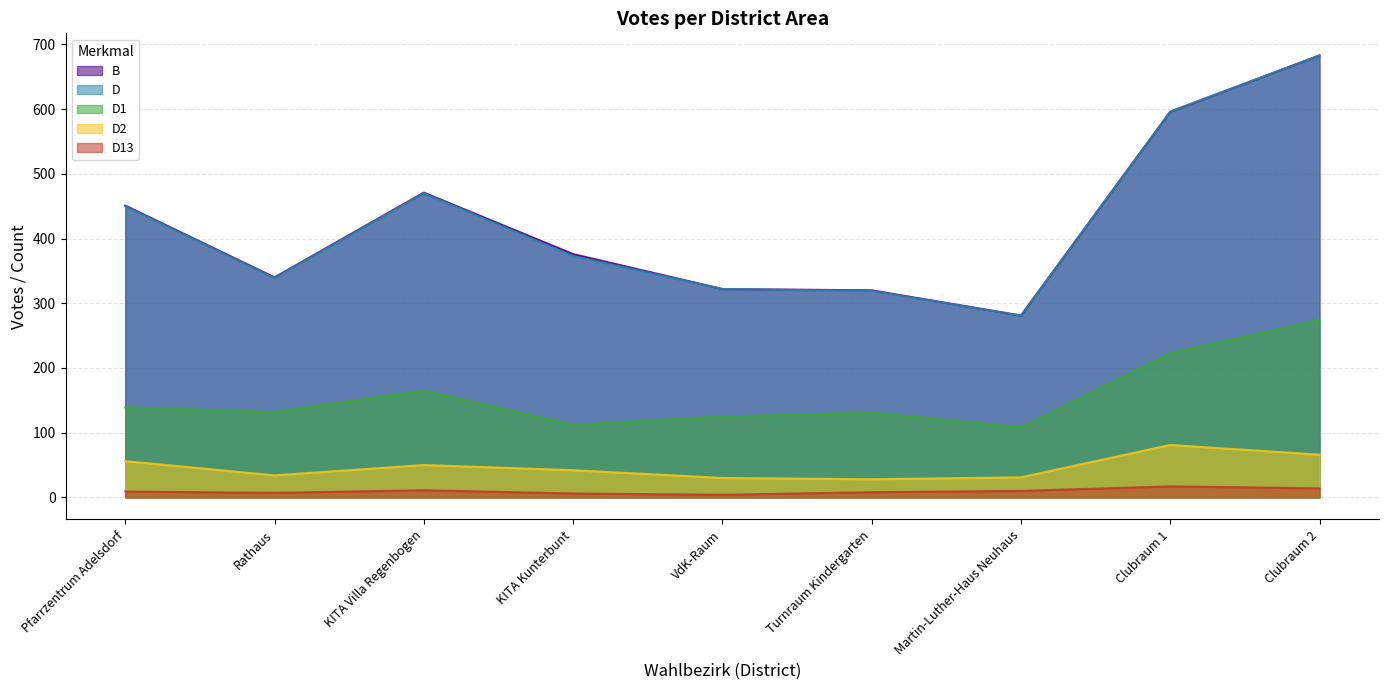

At how many categories does at least one series exceed 549?

2